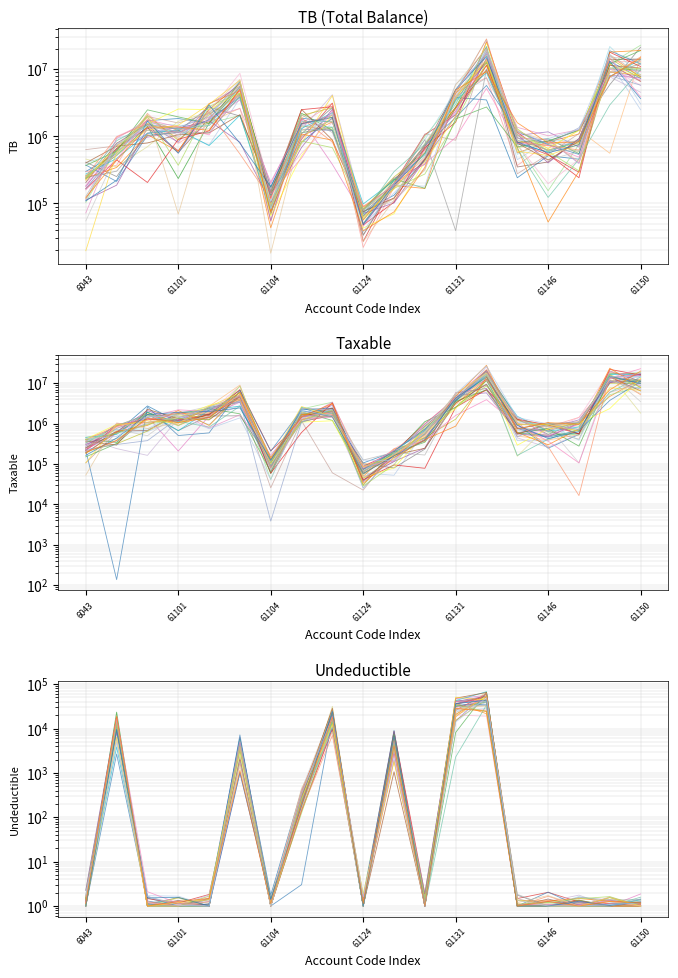

What are all the series names shown in the legend?

TB, Taxable, Undeductible